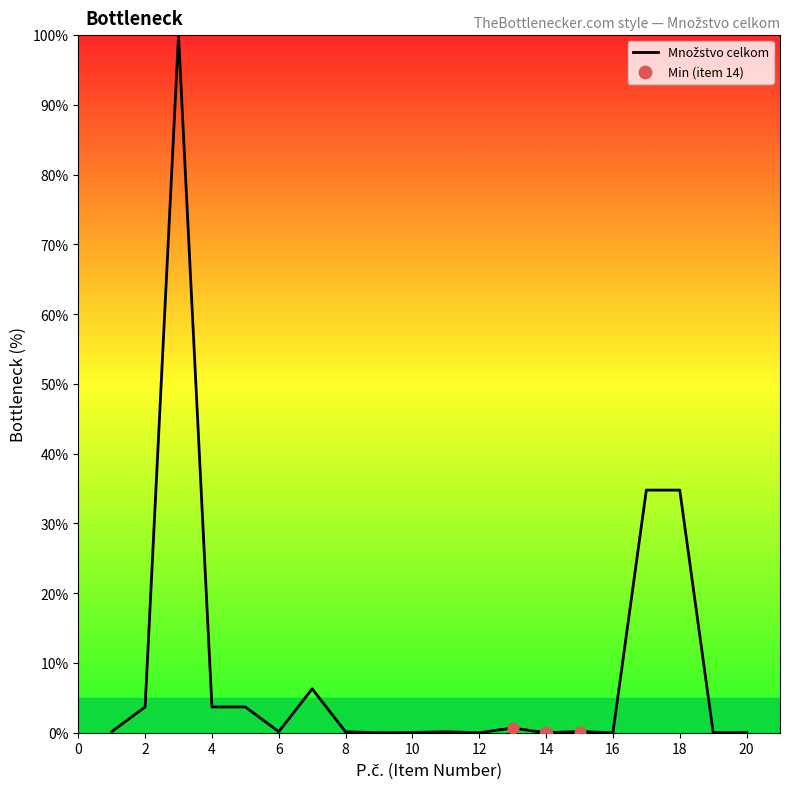

What is the difference between the maximum and minimum values?

100.0